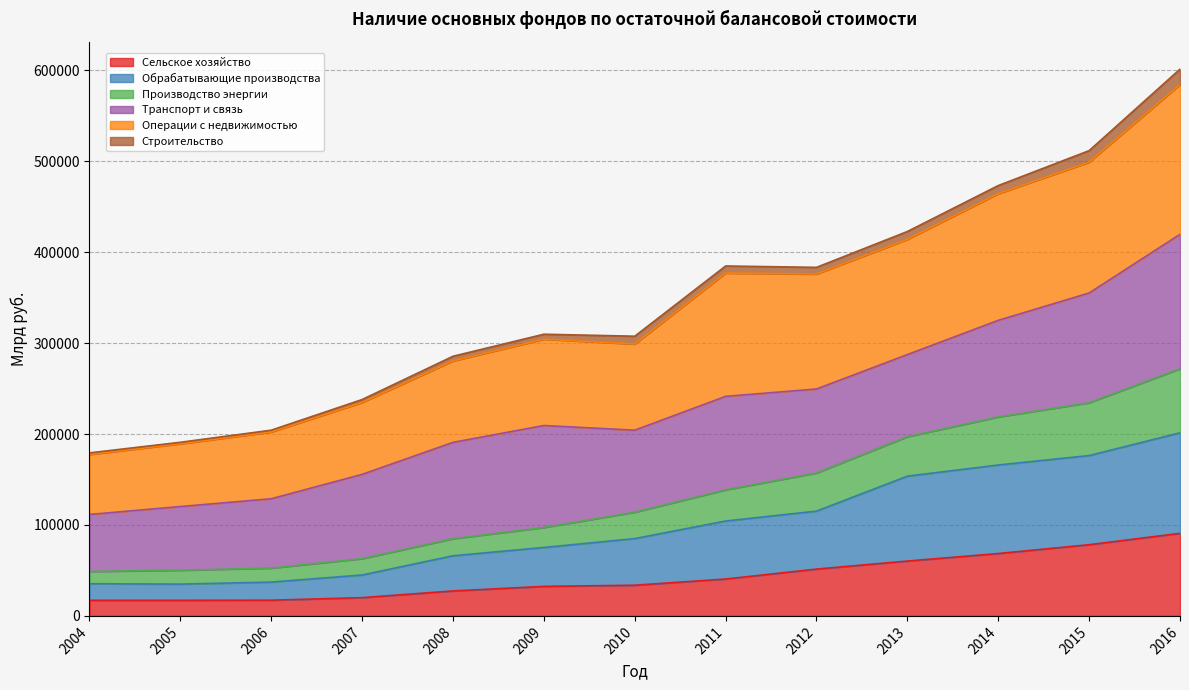

What is the minimum value for Сельское хозяйство?

17151